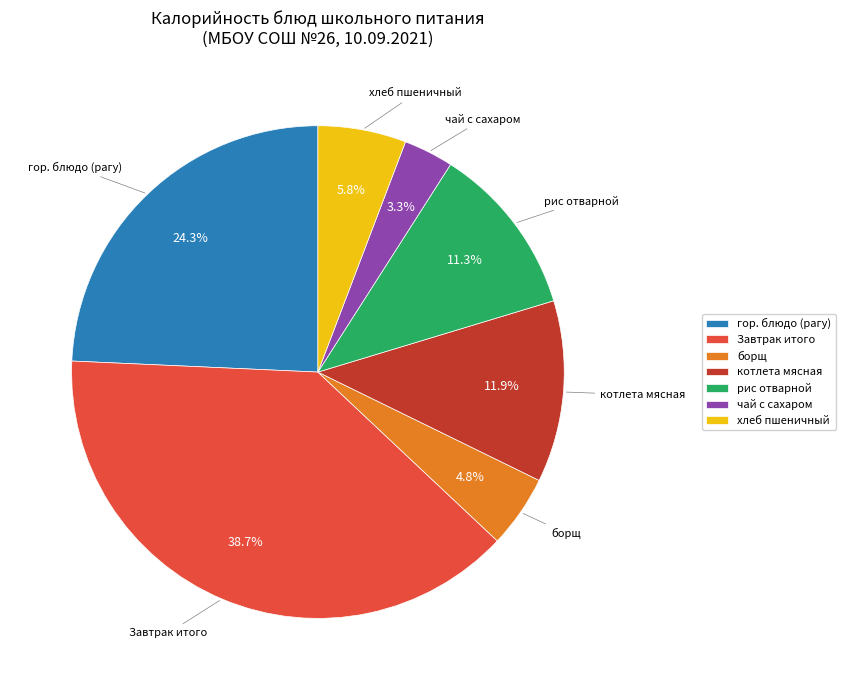

Which has a higher value, борщ or котлета мясная?

котлета мясная